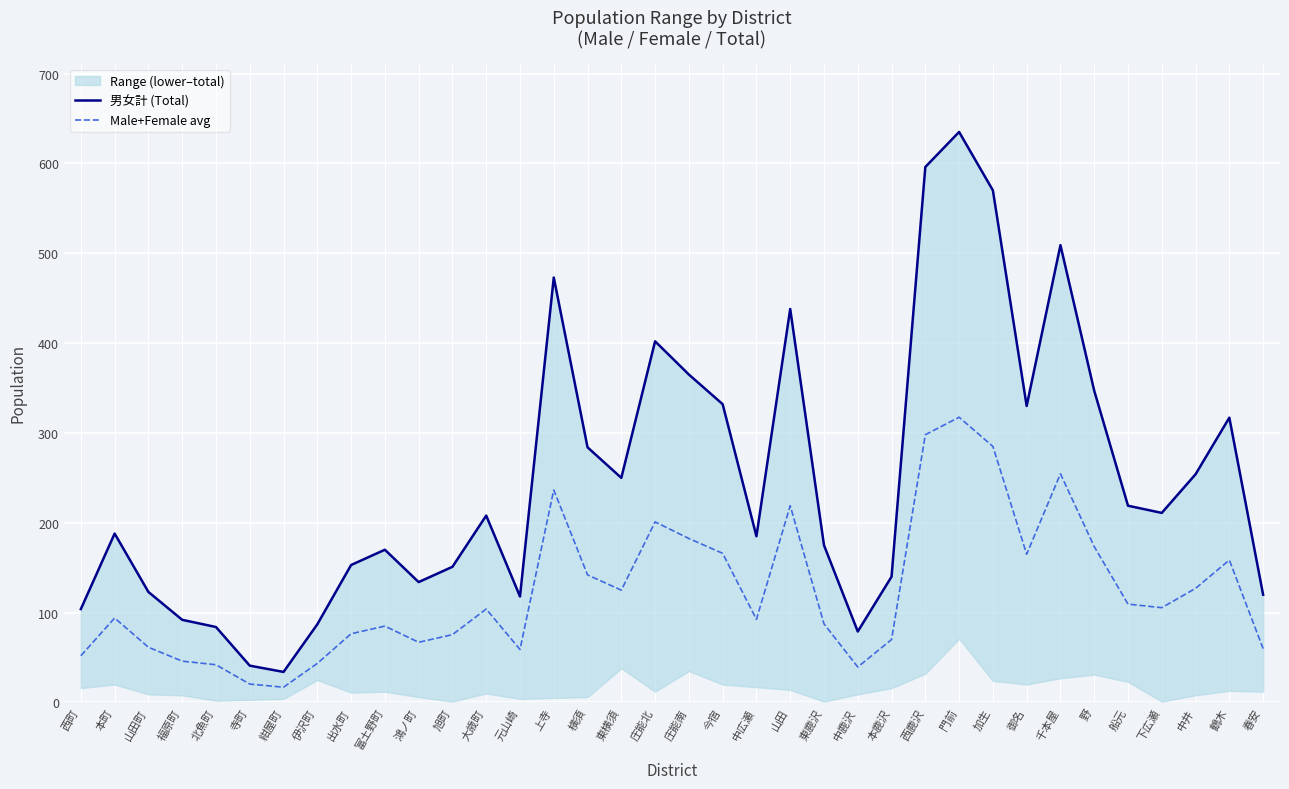

True or false: Male+Female avg and 男女計 (Total) cross at least once.

False